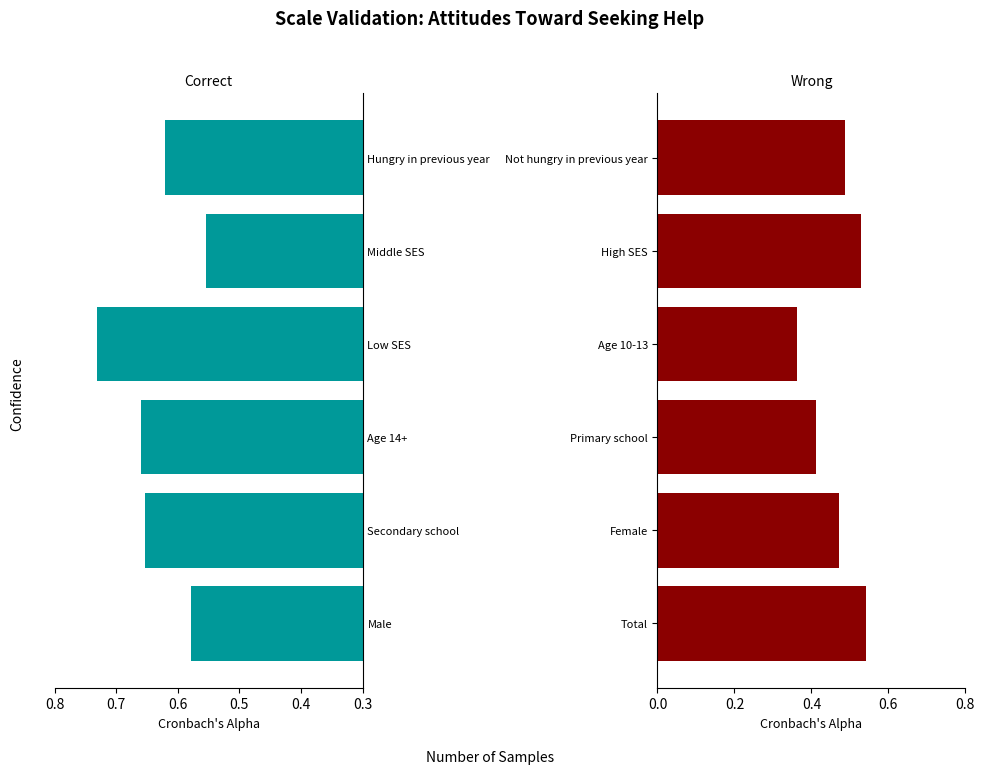

The value of Higher confidence at Secondary school is 1.0. True or false?

False